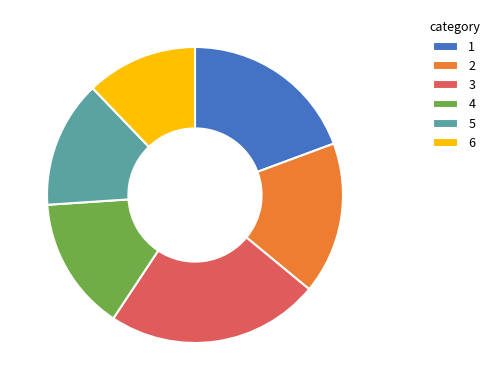

How many segments does this pie chart have?

6